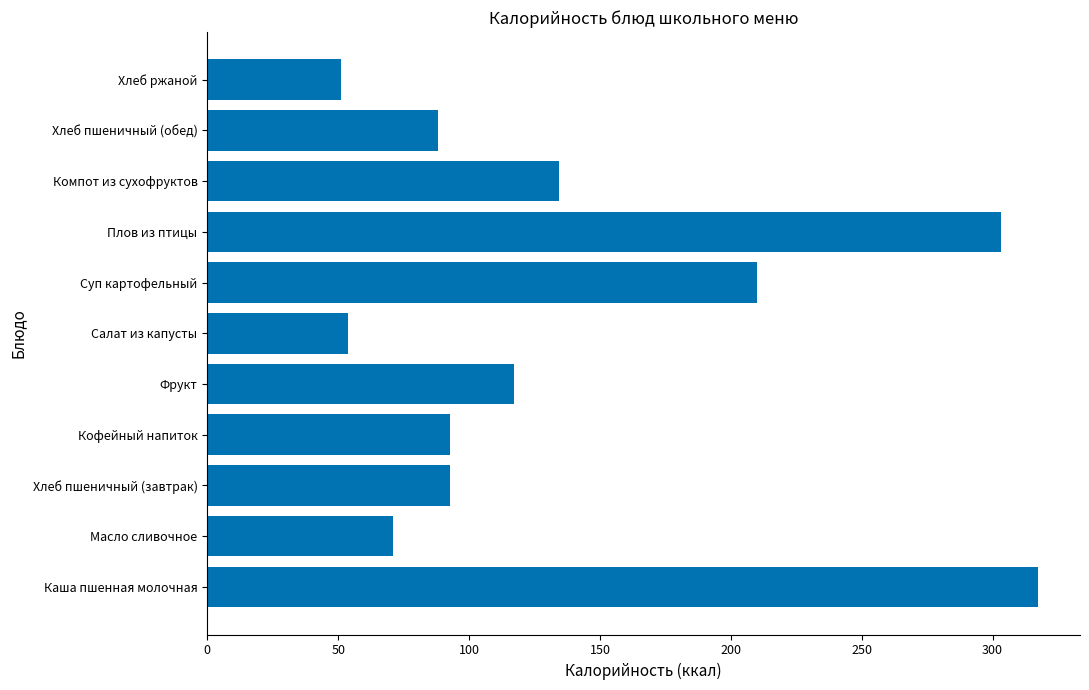

The value at Хлеб пшеничный (обед) is 125.0. True or false?

False